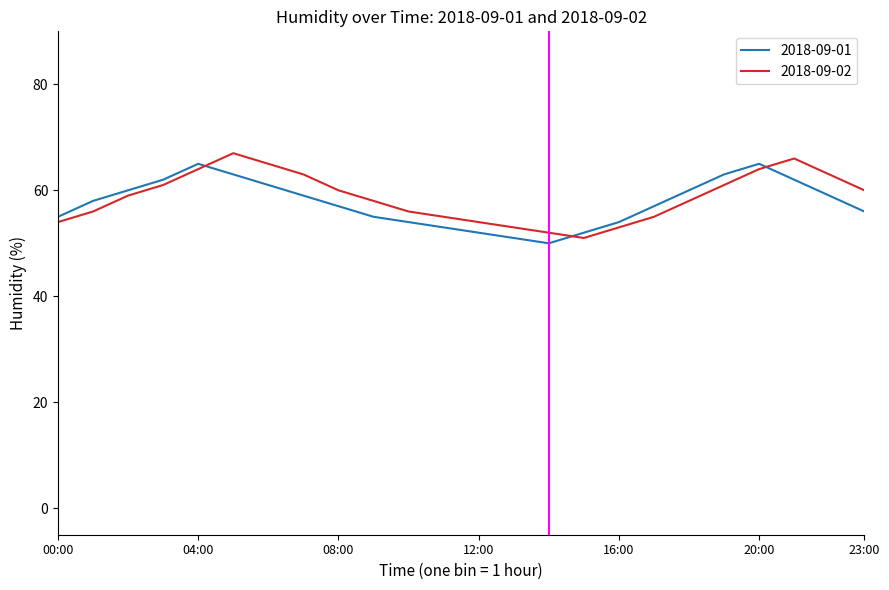

Which series ends up on top after the final intersection of 2018-09-02 and 2018-09-01?

2018-09-02